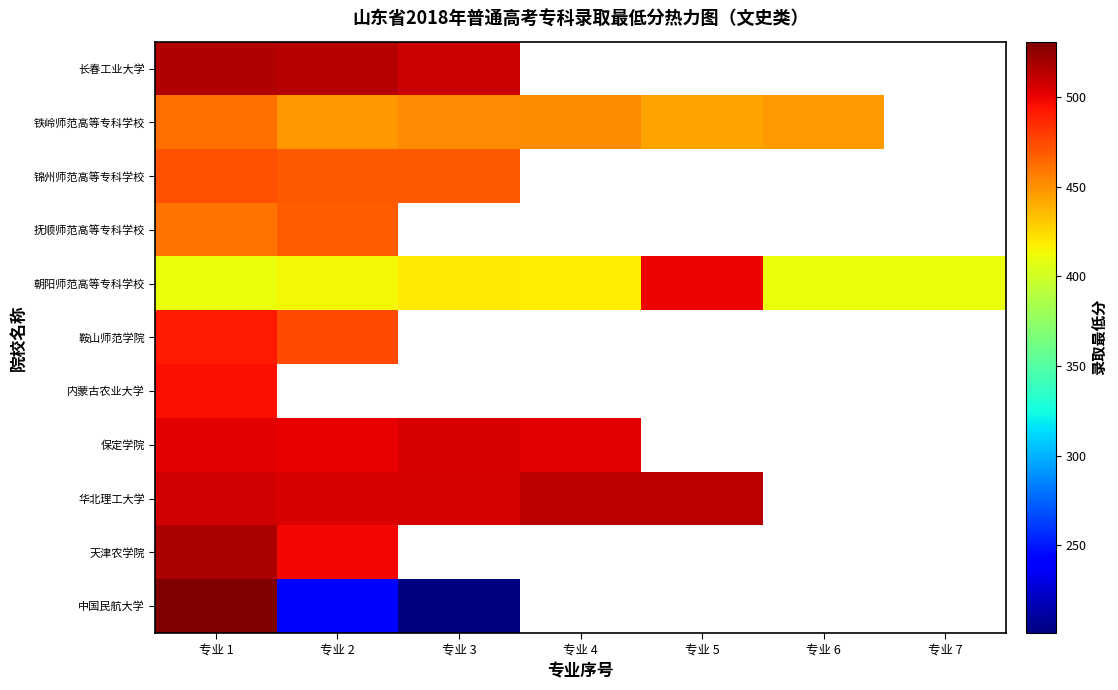

Count the number of categories in the chart.

7